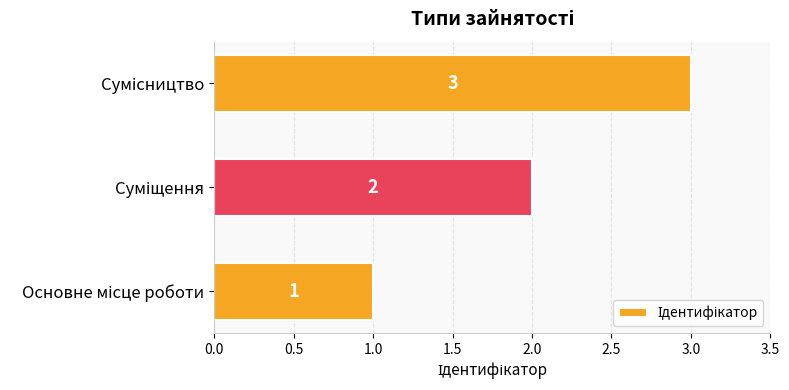

Count the values in the range 1 to 3.

3